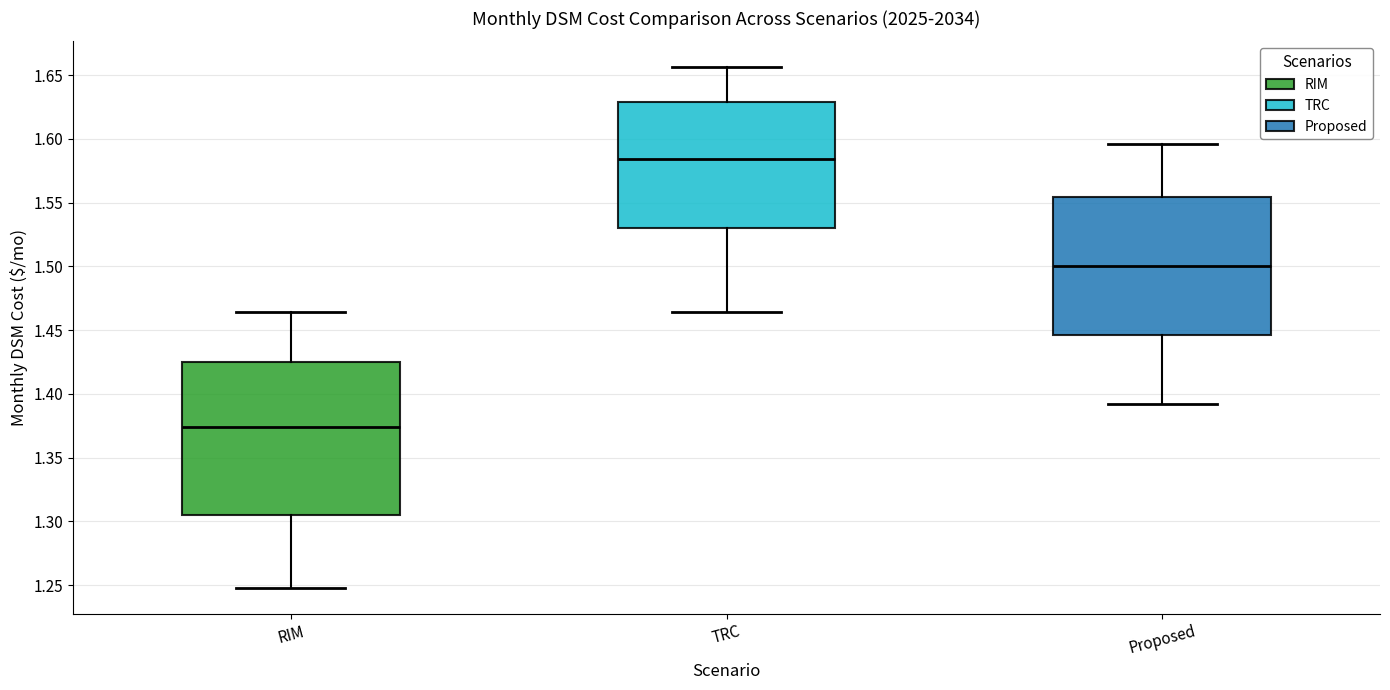

Comparing the boxes themselves (not the whiskers), which one is the tallest?

RIM